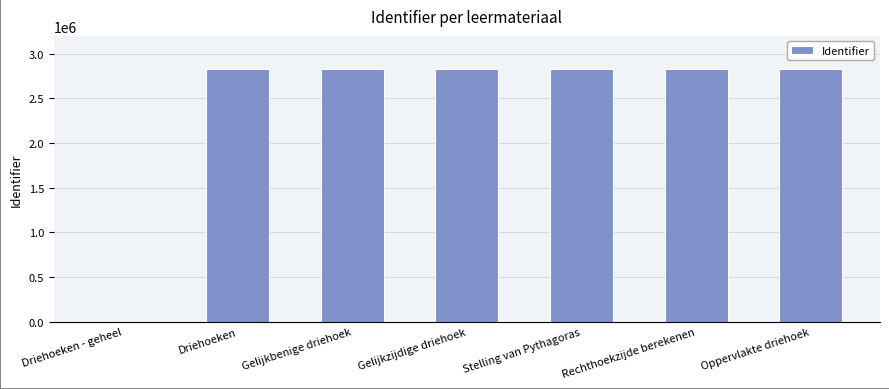

The chart shows a value of 2831151 at Gelijkbenige driehoek. True or false?

True